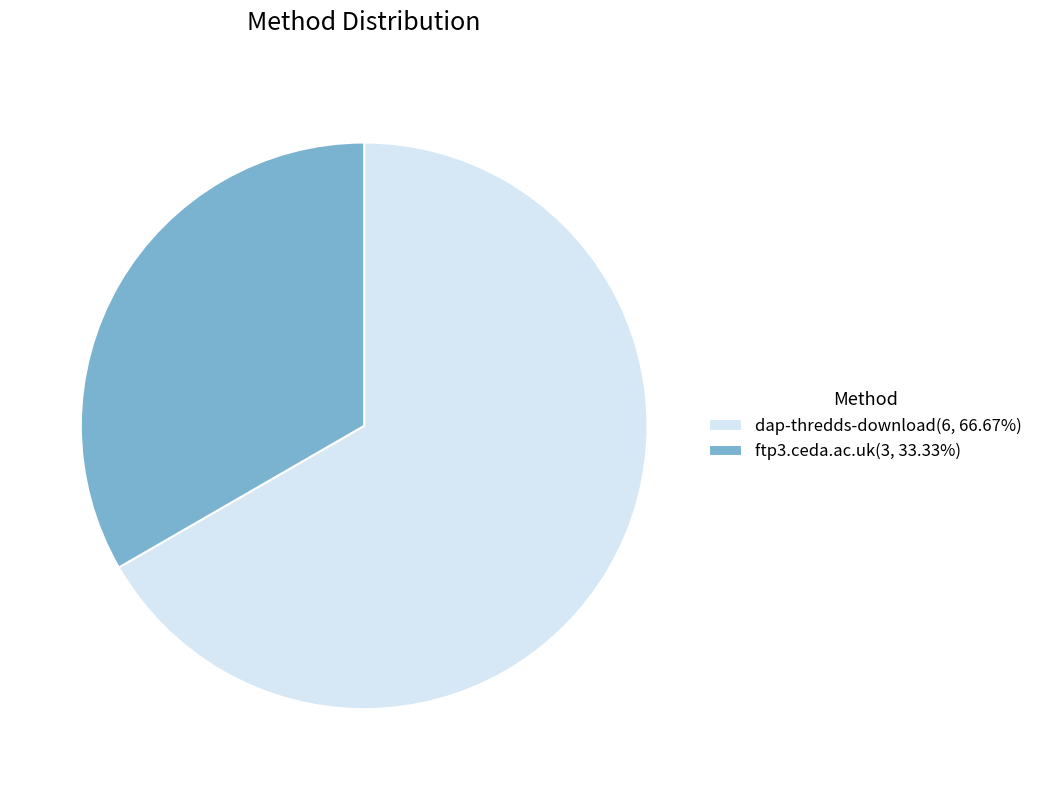

Which slice represents more than half of the pie?

dap-thredds-download